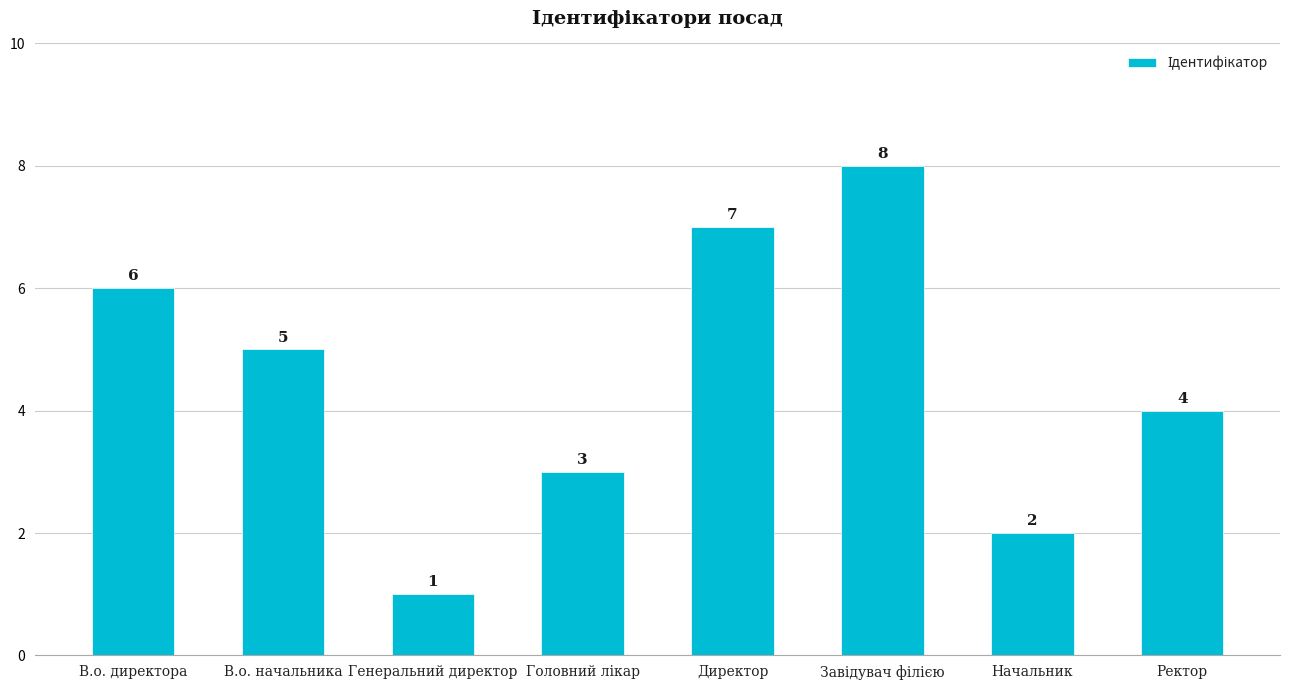

Reading right to left, list all the values displayed in this chart.

4	2	8	7	3	1	5	6